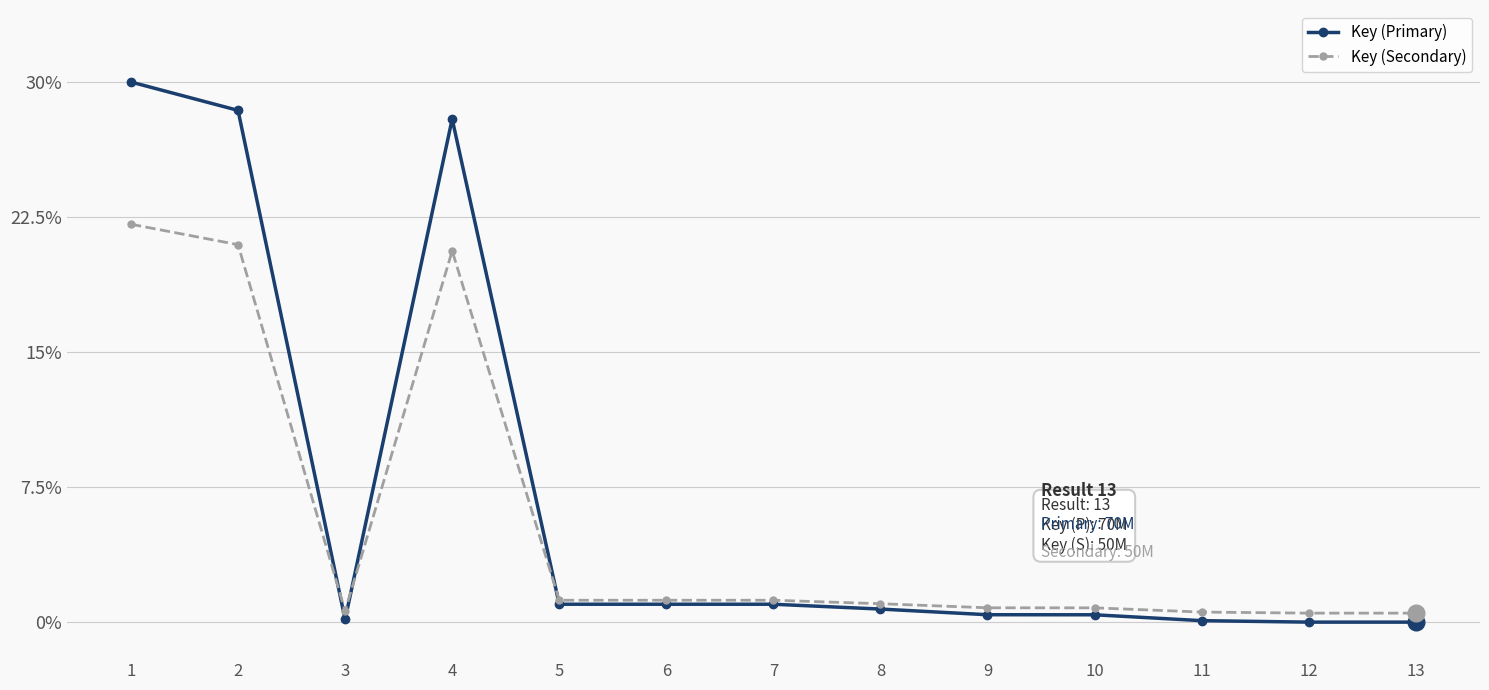

How many distinct data groups are displayed?

2